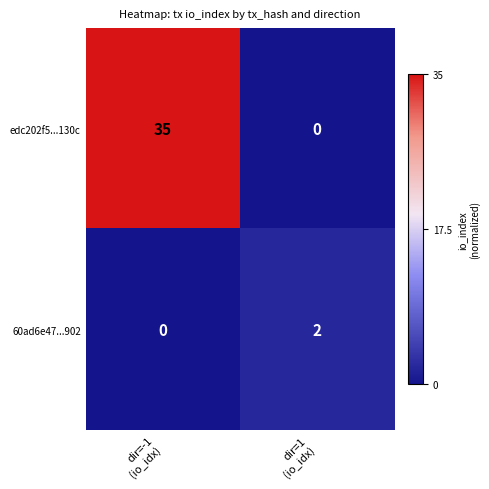

What is the sum of all edc202f5...130c values?

35